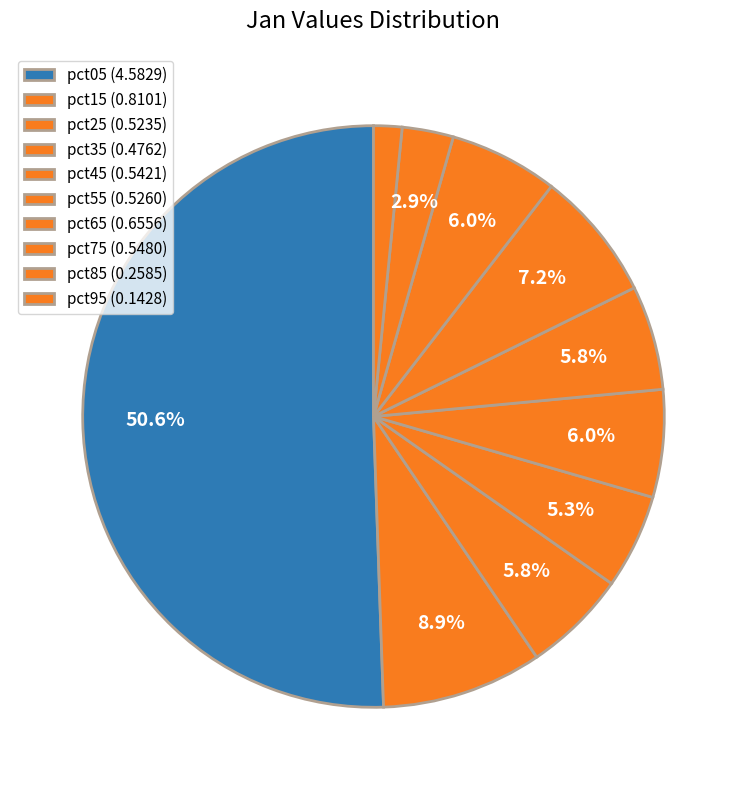

Between pct75 and pct95, which is larger?

pct75